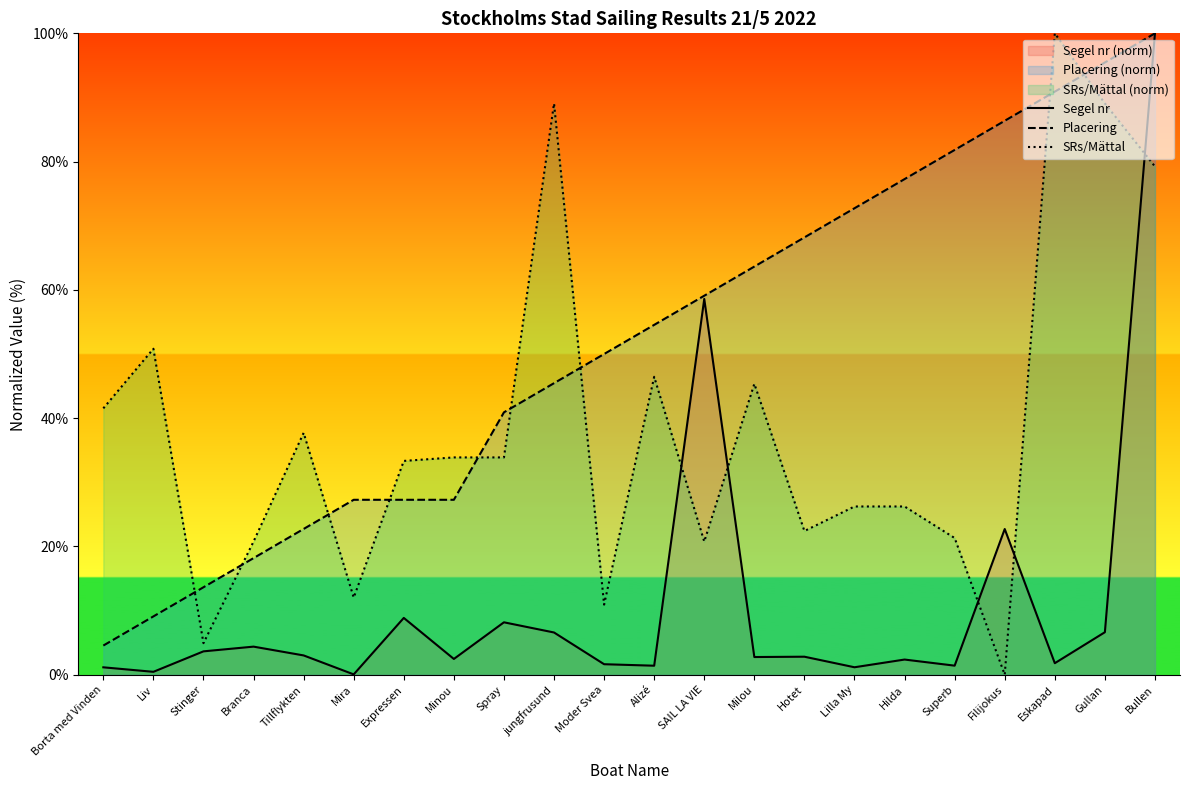

At how many categories does at least one series exceed 46?

14